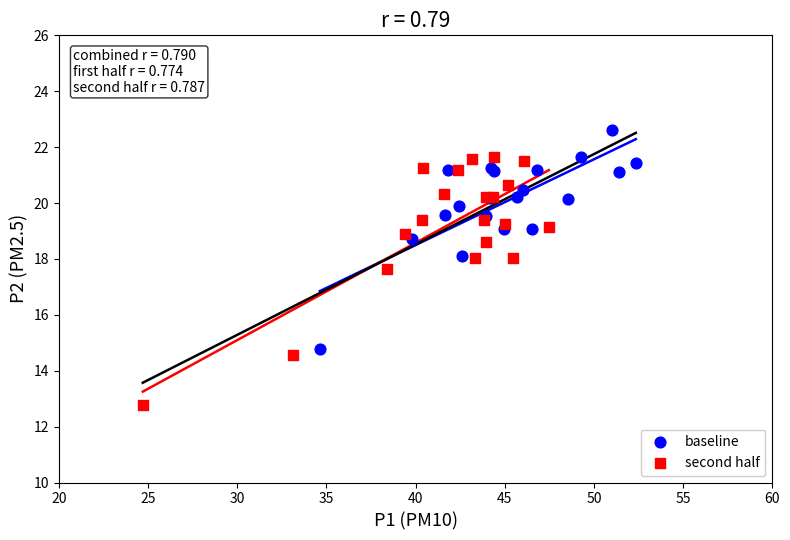

Which series reaches the maximum Y coordinate?

baseline